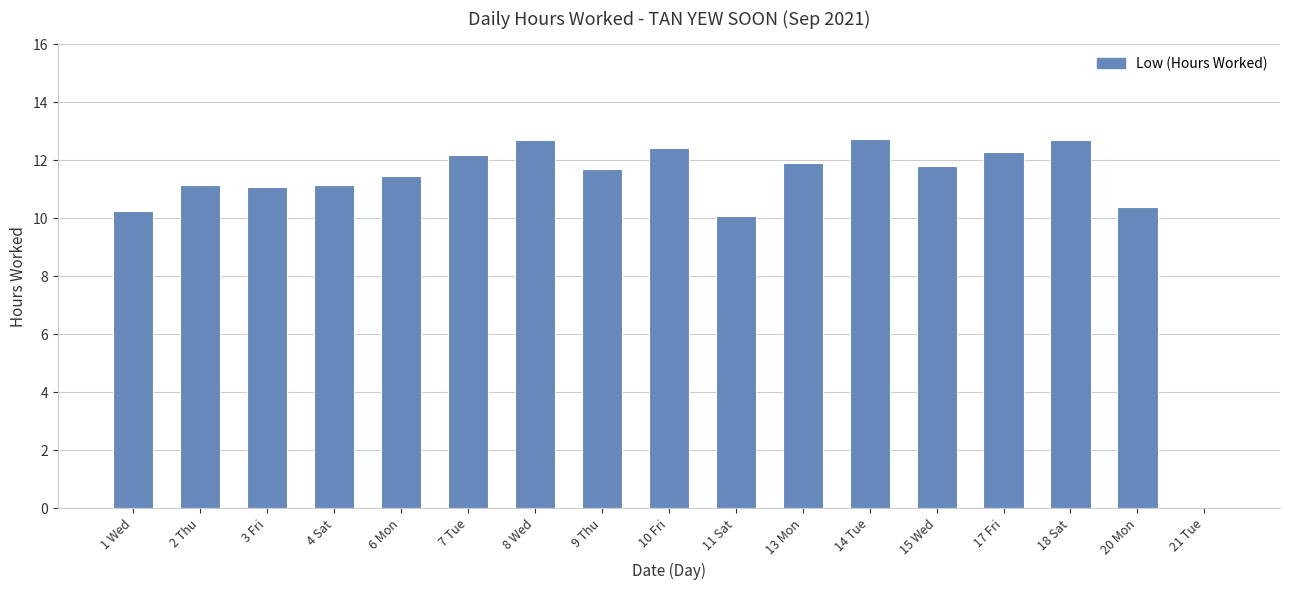

Reading left to right, list all the values displayed in this chart.

10.2	11.1	11.1	11.1	11.5	12.2	12.7	11.7	12.4	10.1	11.9	12.7	11.8	12.3	12.7	10.4	0.0